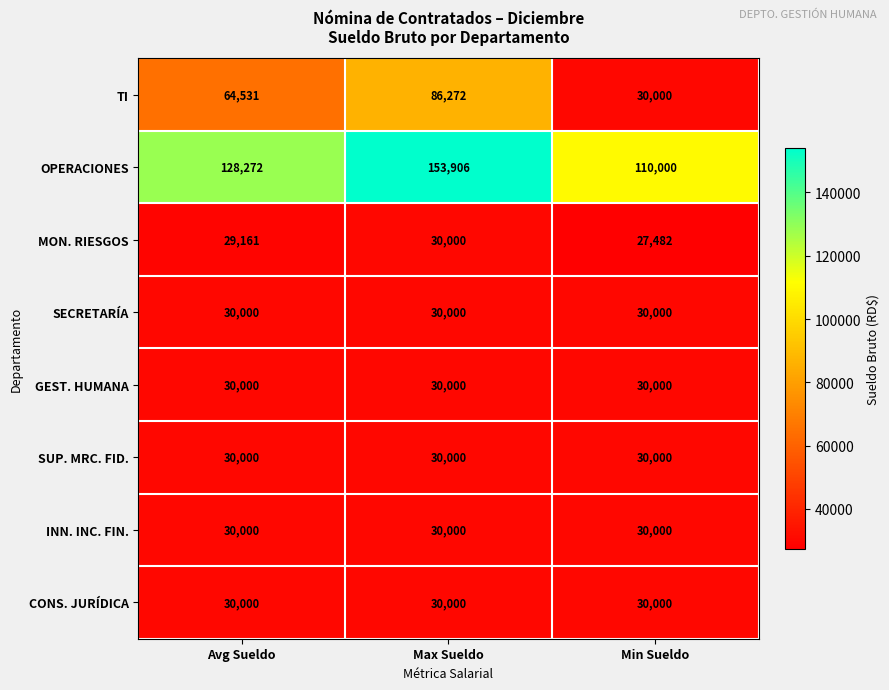

Reading right to left, extract all data points from this chart.

TI: Min Sueldo=30000	Max Sueldo=86272	Avg Sueldo=64531
OPERACIONES: Min Sueldo=110000	Max Sueldo=153906	Avg Sueldo=128272
MON. RIESGOS: Min Sueldo=27482	Max Sueldo=30000	Avg Sueldo=29161
SECRETARÍA: Min Sueldo=30000	Max Sueldo=30000	Avg Sueldo=30000
GEST. HUMANA: Min Sueldo=30000	Max Sueldo=30000	Avg Sueldo=30000
SUP. MRC. FID.: Min Sueldo=30000	Max Sueldo=30000	Avg Sueldo=30000
INN. INC. FIN.: Min Sueldo=30000	Max Sueldo=30000	Avg Sueldo=30000
CONS. JURÍDICA: Min Sueldo=30000	Max Sueldo=30000	Avg Sueldo=30000